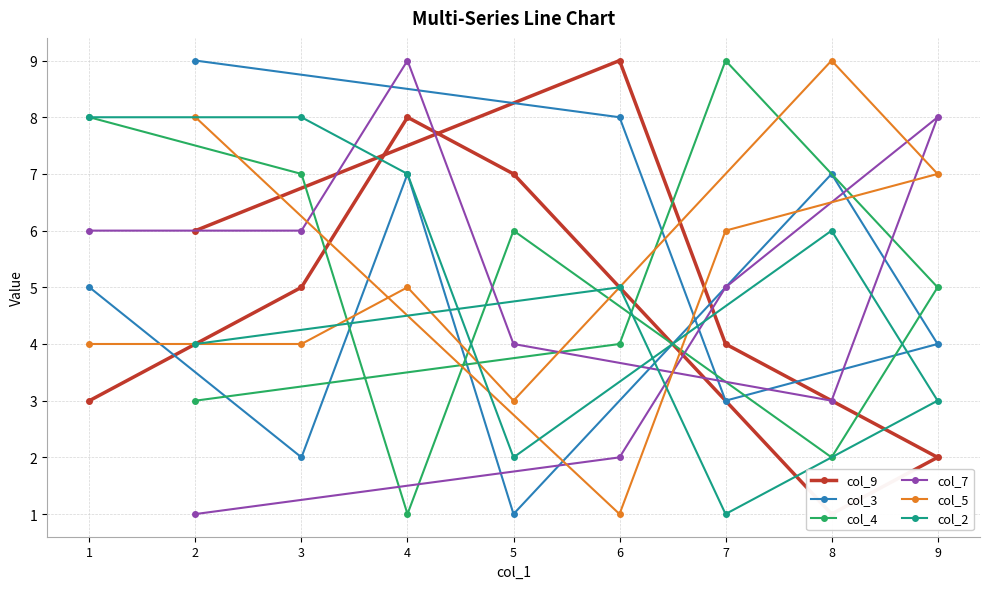

Is it true that col_5 equals 7 at 9?

True